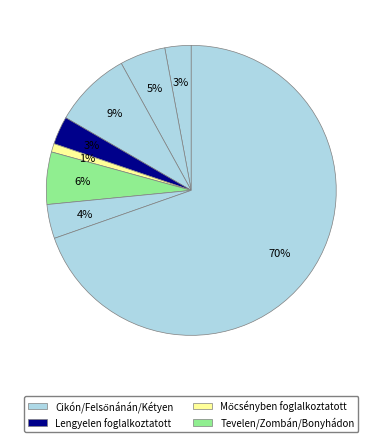

How many segments does this pie chart have?

8